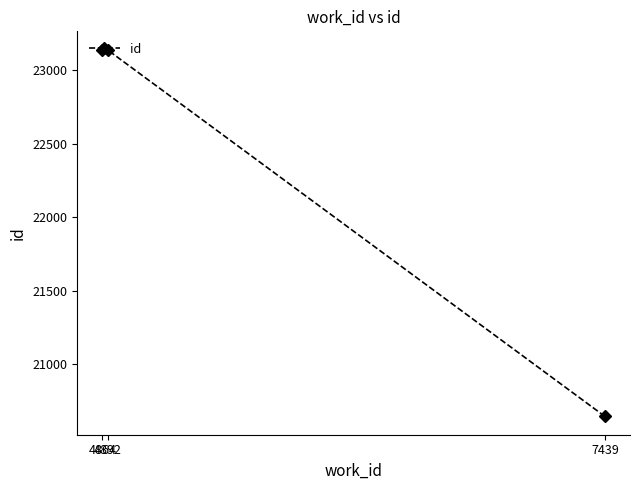

What is the approximate value at 4864, to the nearest 50?

23150